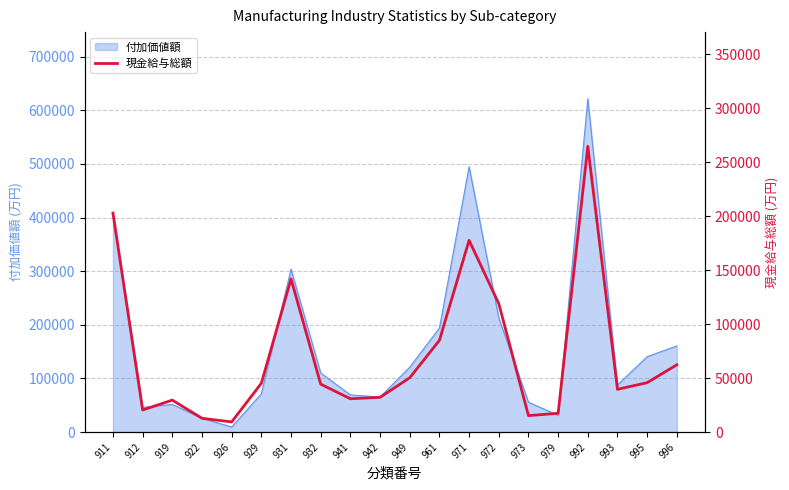

At which category does the chart reach its peak across all series?

992